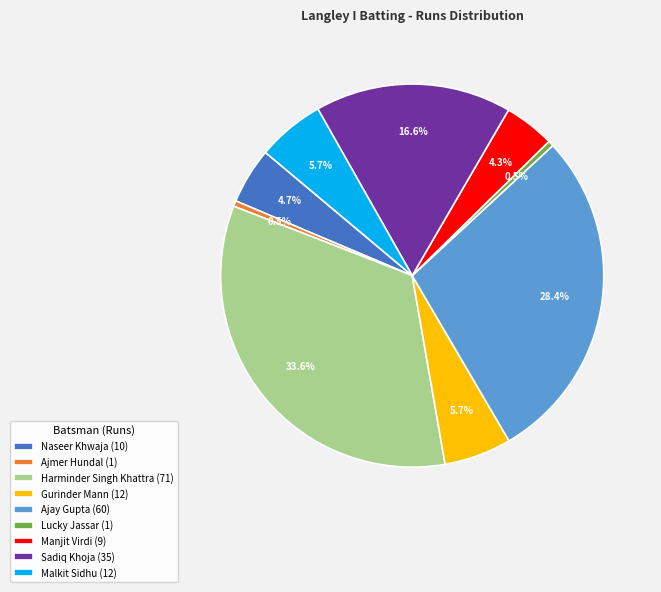

Do Harminder Singh Khattra (71) and Gurinder Mann (12) together represent more than half of the pie?

No